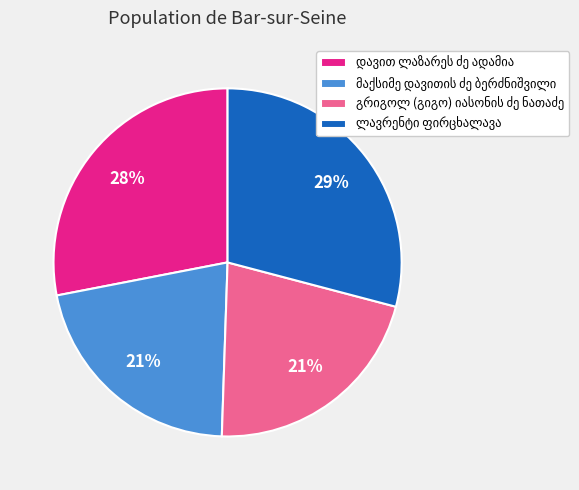

Is there any slice that represents more than half of the pie?

No